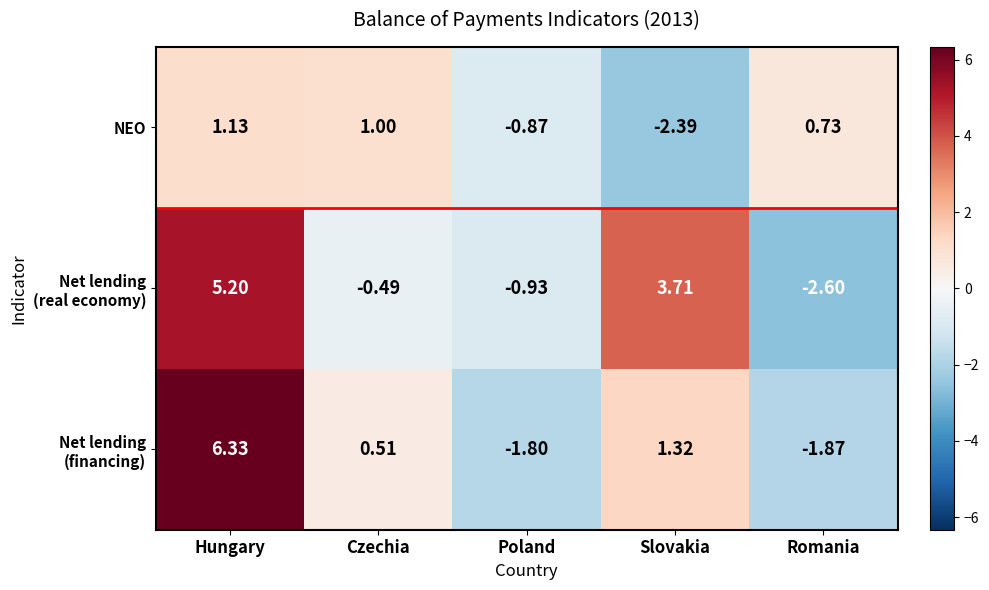

List the labels in order of NEO value, largest first.

Hungary, Czechia, Romania, Poland, Slovakia